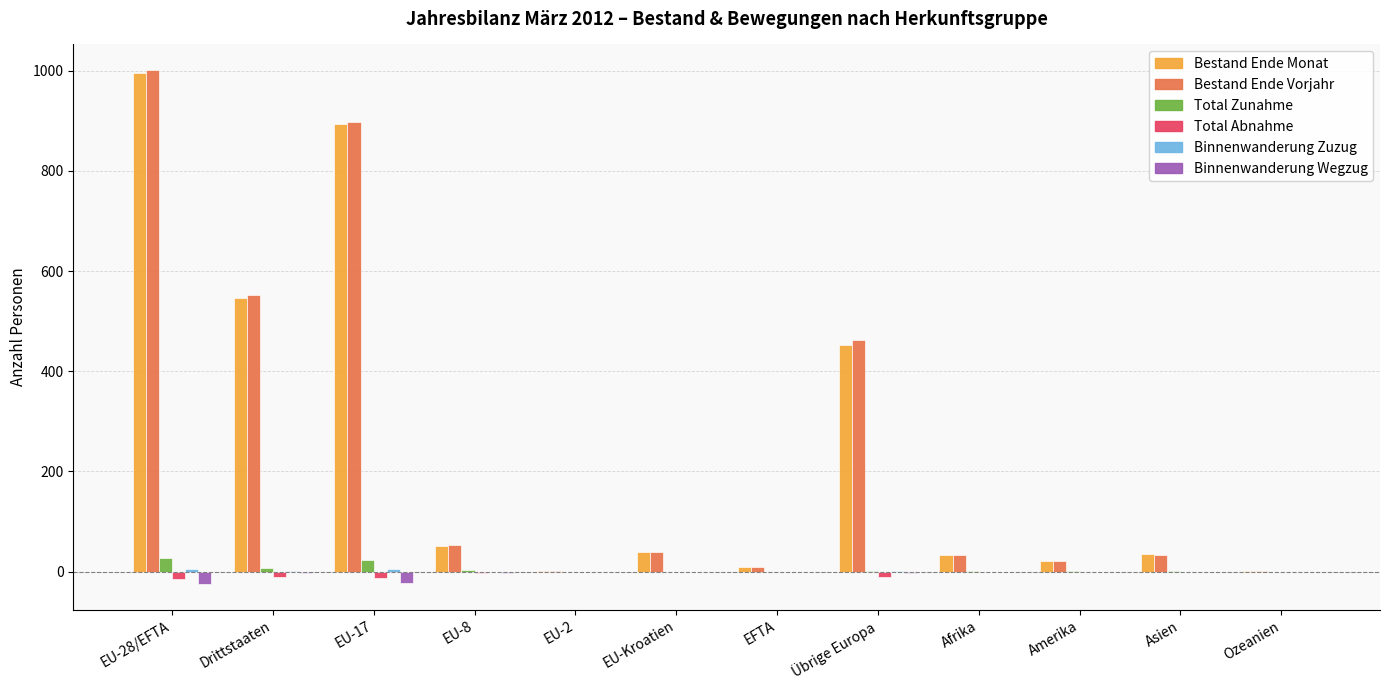

At which category is the sum across all series the highest?

EU-28/EFTA